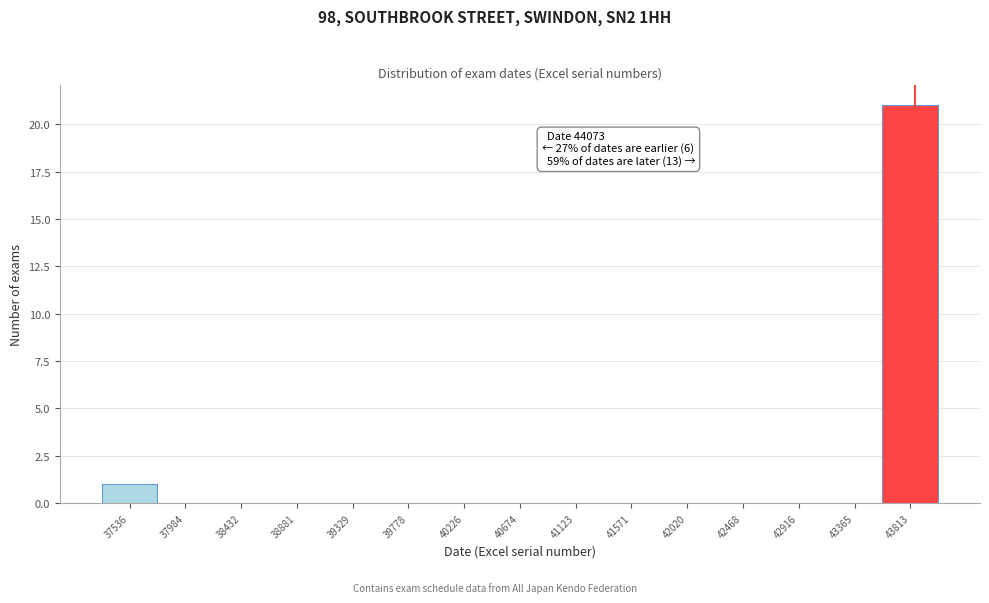

Reading right to left, what are all the values shown in this chart?

43813=21	43365=0	42916=0	42468=0	42020=0	41571=0	41123=0	40674=0	40226=0	39778=0	39329=0	38881=0	38432=0	37984=0	37536=1